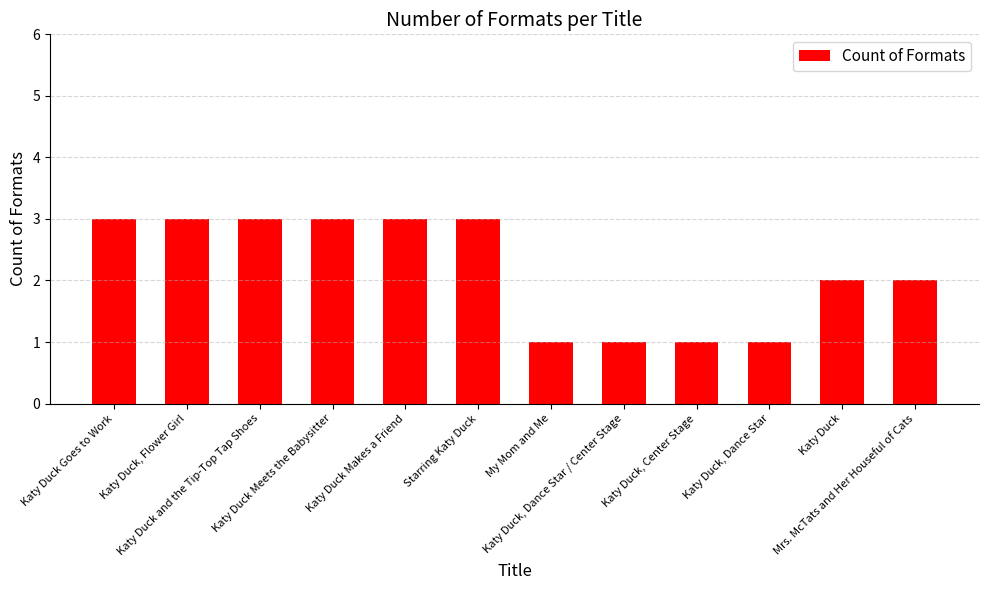

Is it true that the value at Starring Katy Duck is 3?

True